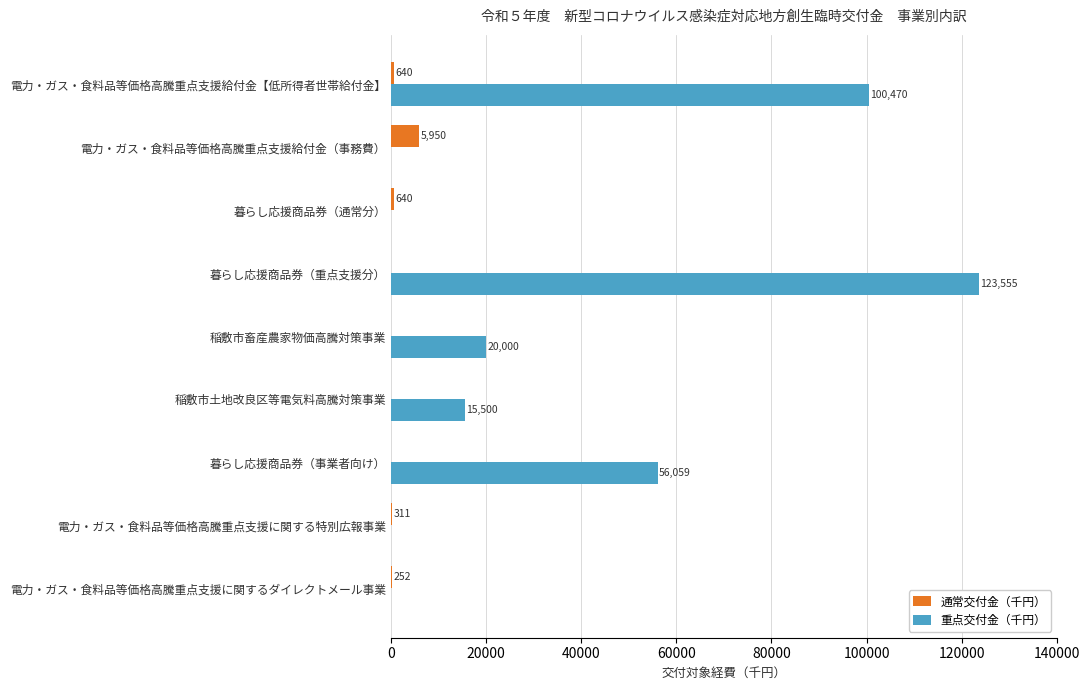

What are all the series names shown in the legend?

通常交付金（千円）, 重点交付金（千円）